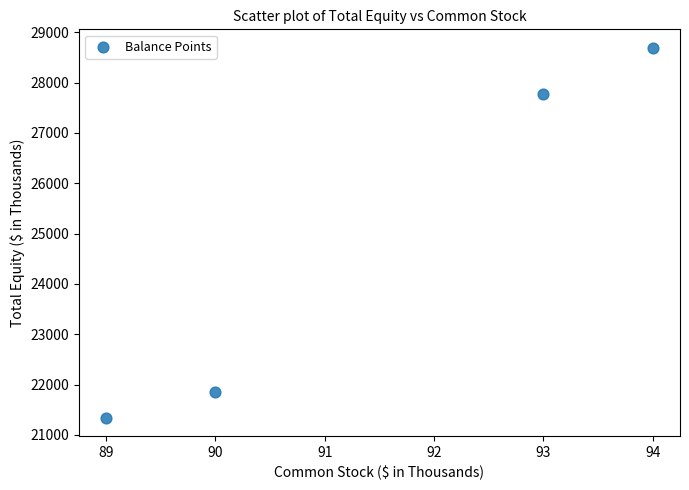

What is the average X value?

92